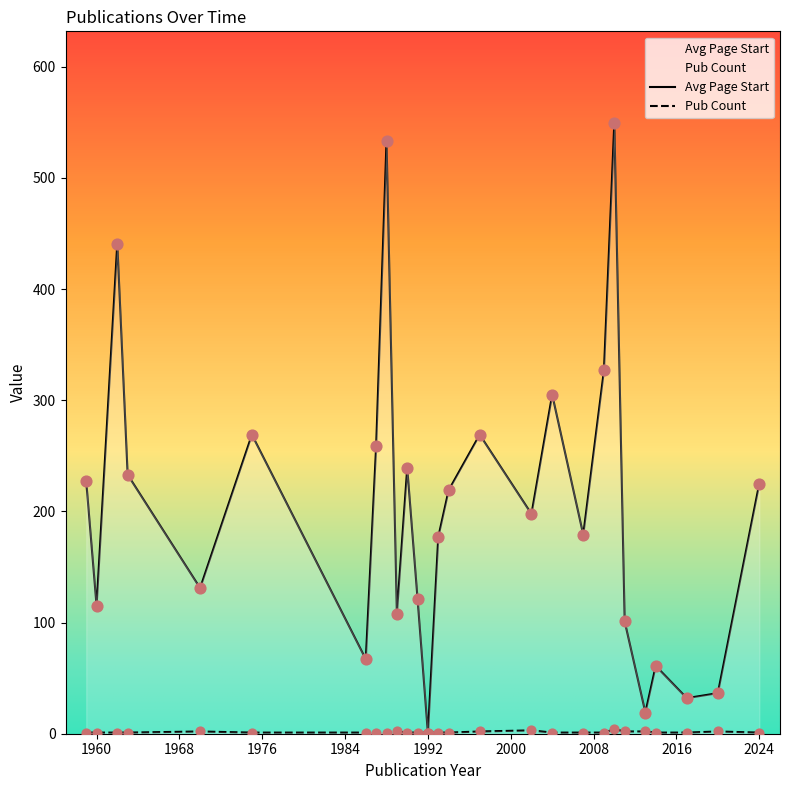

Which series has the largest Y range (max minus min)?

Avg Page Start